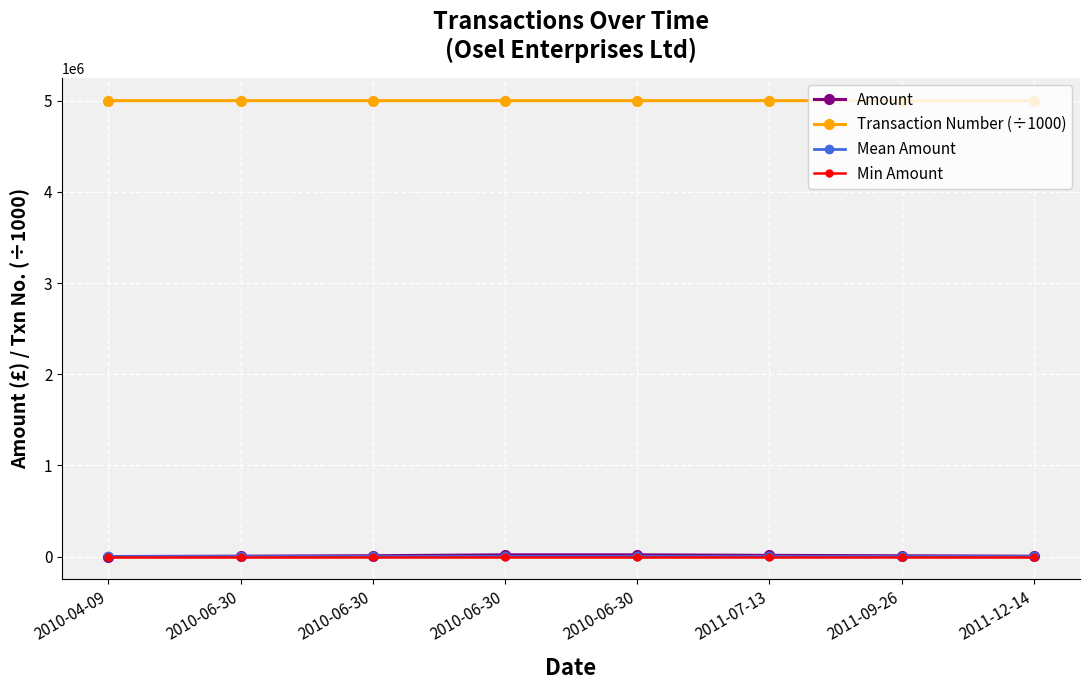

Is this an area chart (filled region under the line)?

No